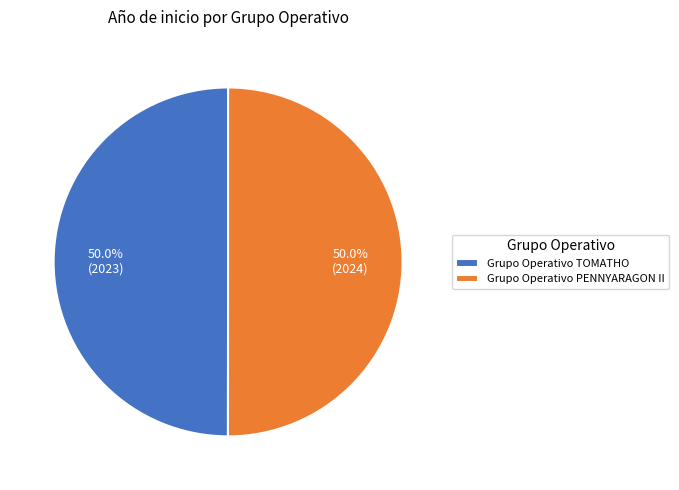

How many slices are in this pie chart?

2